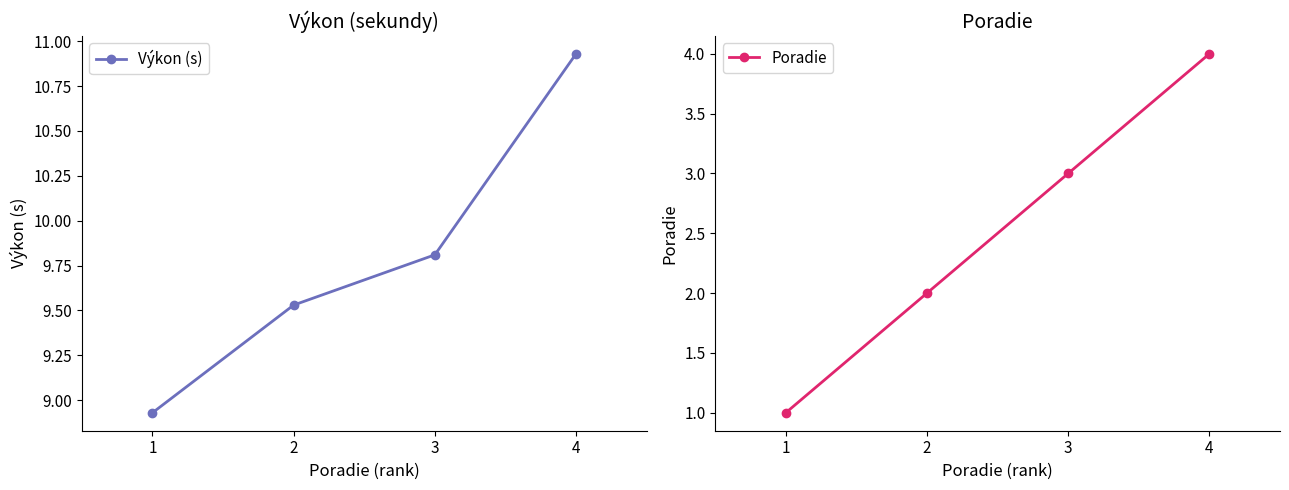

True or false: Výkon (s) has a value of 9.8 at 3.

True